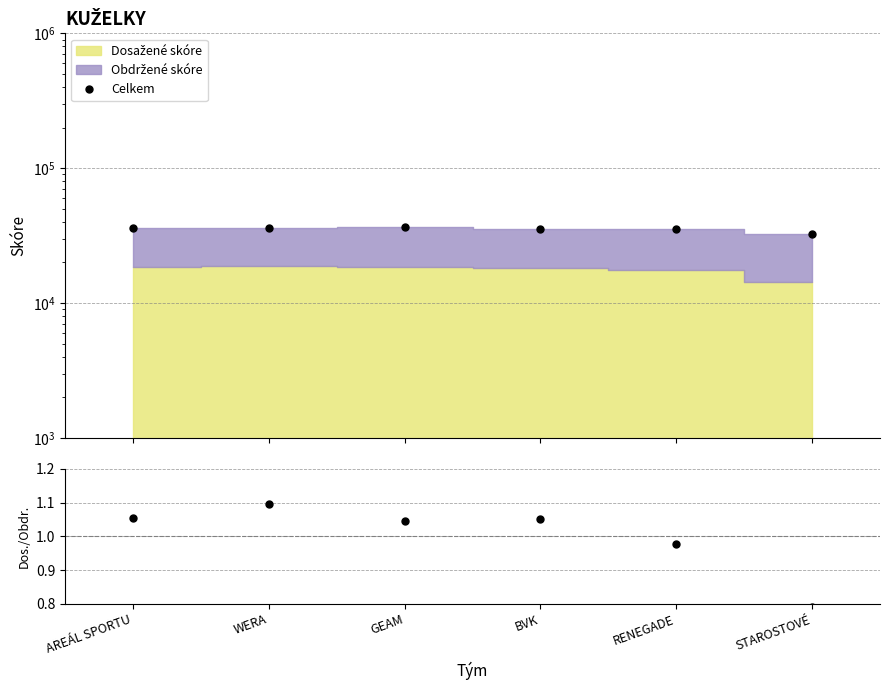

What is the sum of all Celkem values?

211666.0